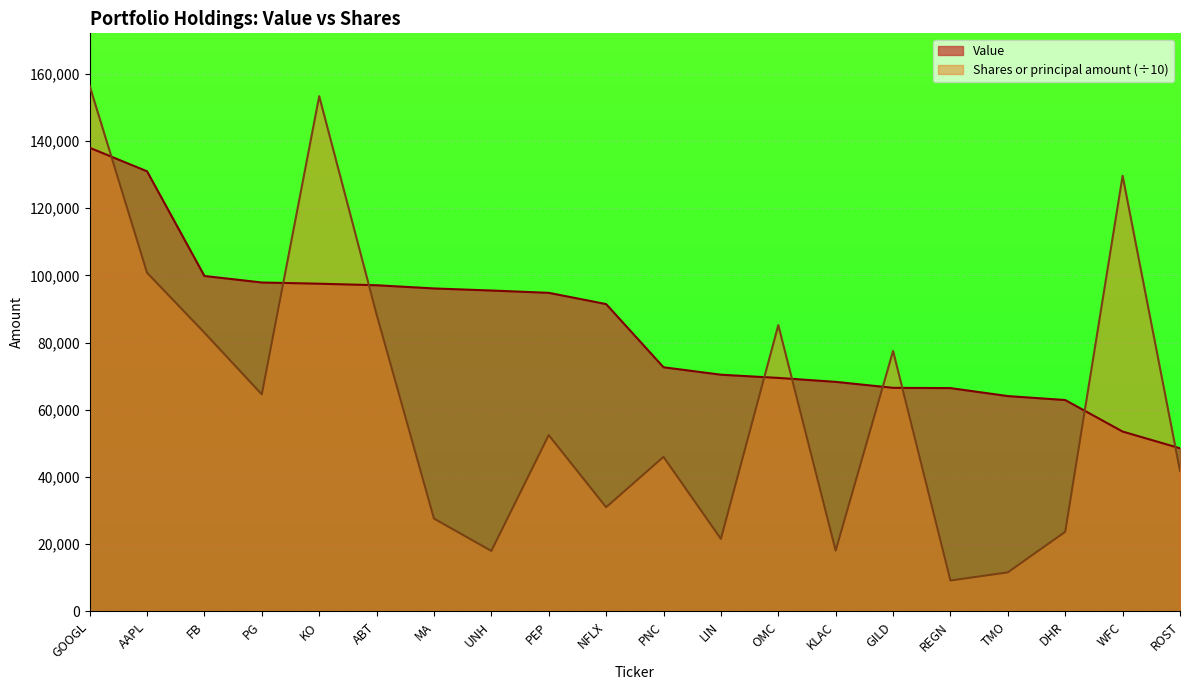

List the series in order of their overall mean, highest first.

Value, Shares or principal amount (÷10)